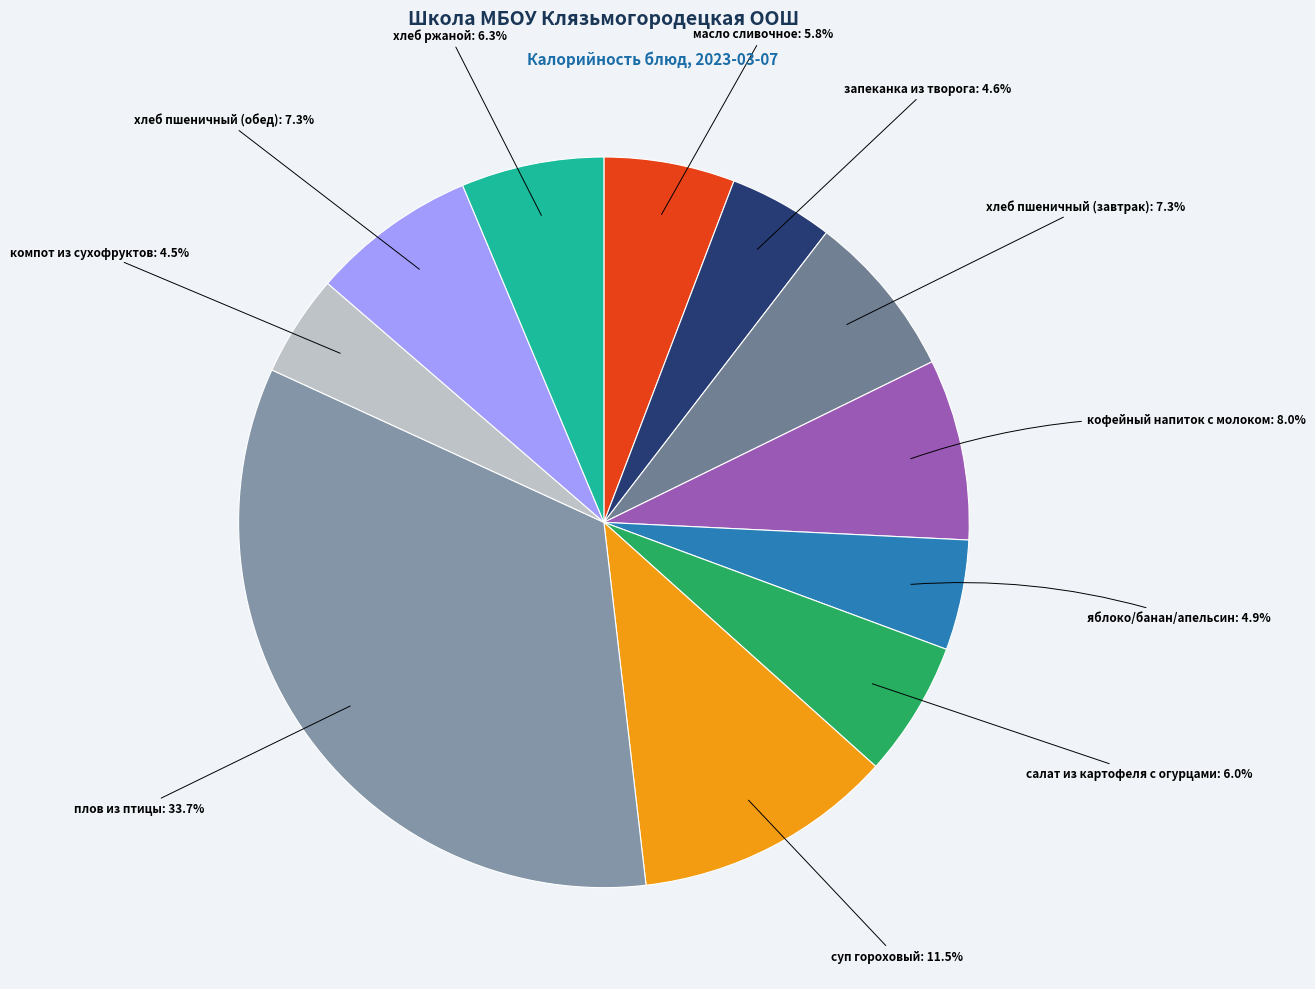

To the nearest percent, what is the difference between the яблоко/банан/апельсин and суп гороховый slice percentages?

7%